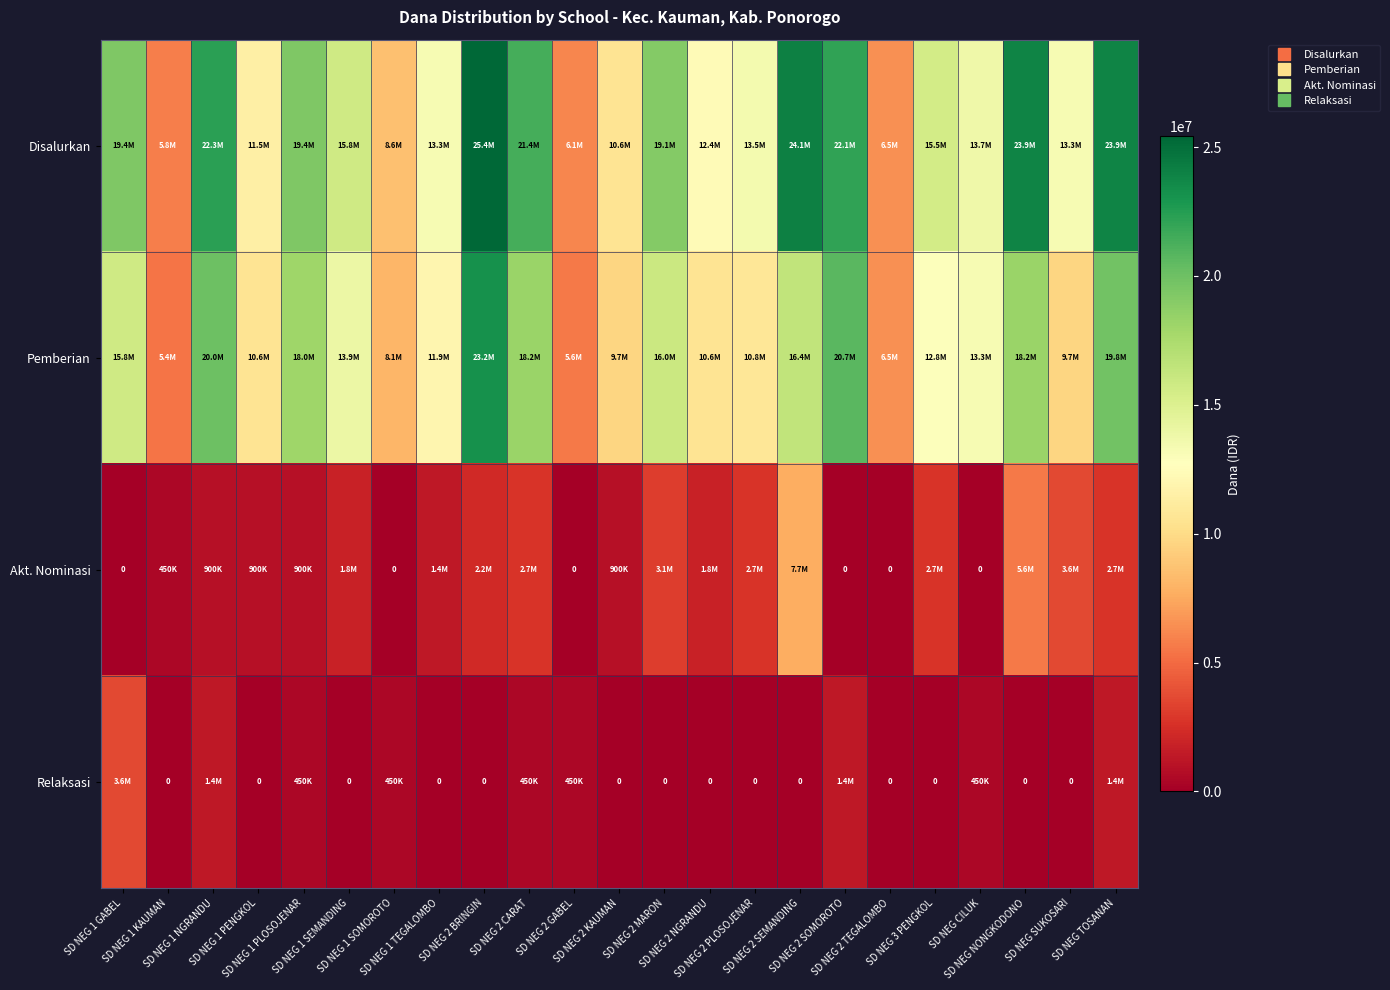

Is the value of Relaksasi at SD NEG NONGKODONO greater than the value of Disalurkan at SD NEG TOSANAN?

No